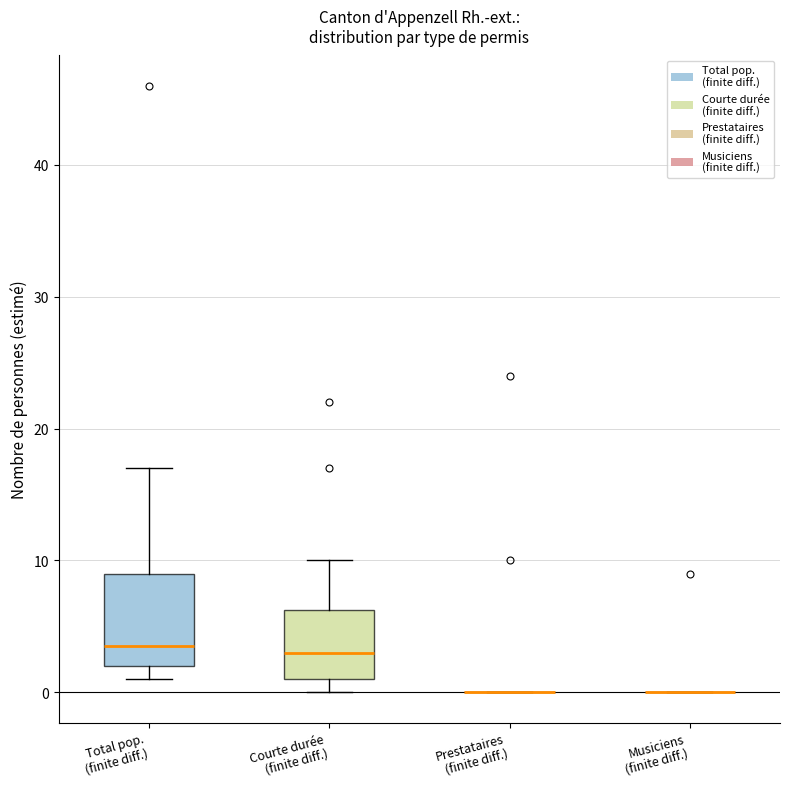

Reading left to right, read every box against the y-axis: the position of its median line, the range the box covers, and the ends of its whiskers. The values are not printed on the chart, so give them approximately, as read against the axis.

Total pop. (finite diff.): median 4, box 2 to 9, whiskers 1 to 17
Courte durée (finite diff.): median 3, box 1 to 6, whiskers 0 to 10
Prestataires (finite diff.): box collapsed to a line at 0, whiskers 0 to 0
Musiciens (finite diff.): box collapsed to a line at 0, whiskers 0 to 0